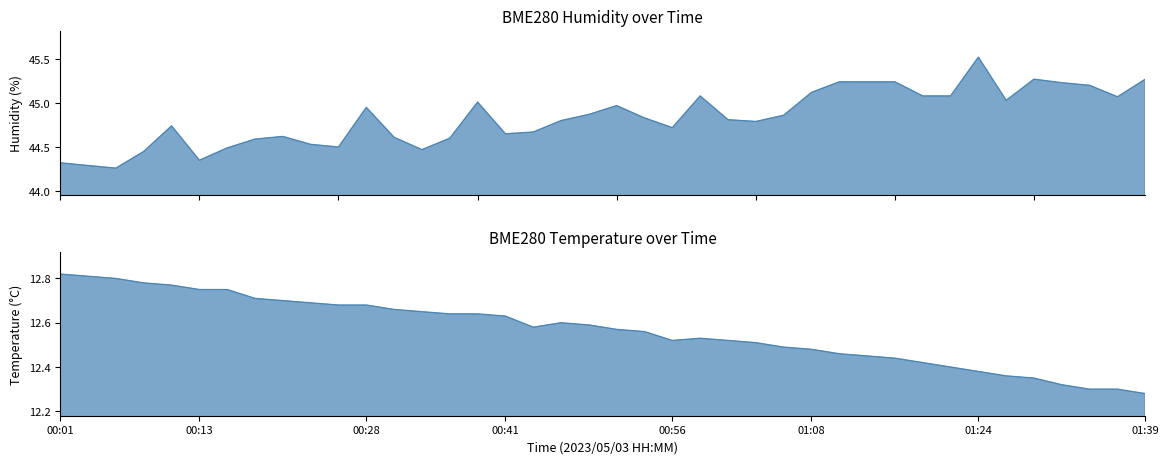

True or false: BME280_humidity and BME280_temperature intersect in this chart.

False